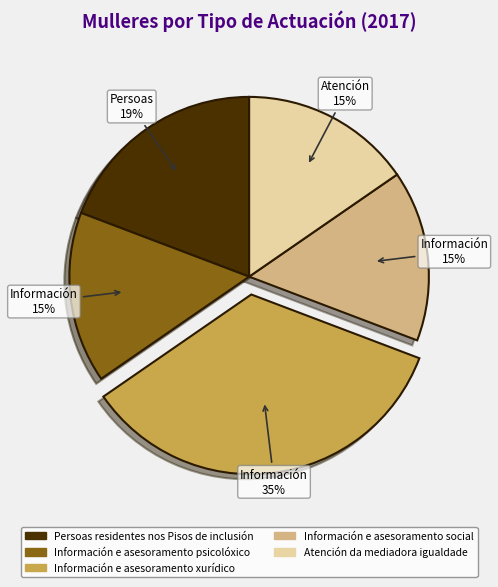

Do Información e asesoramento psicolóxico and Persoas residentes nos Pisos de inclusión together represent more than half of the pie?

No